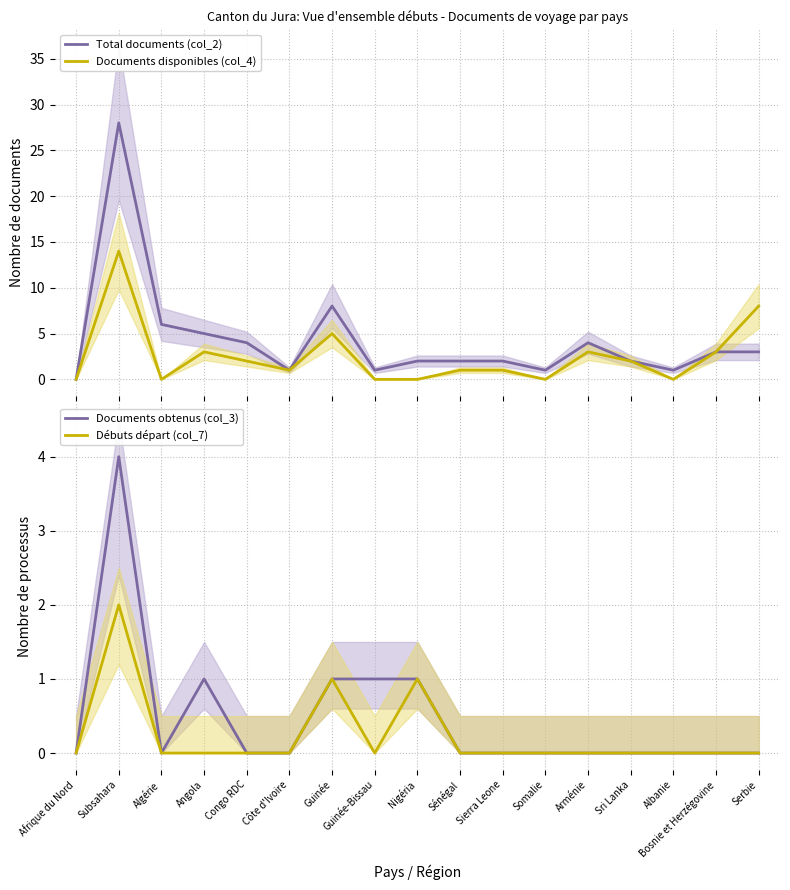

What position from the left is Congo RDC?

5